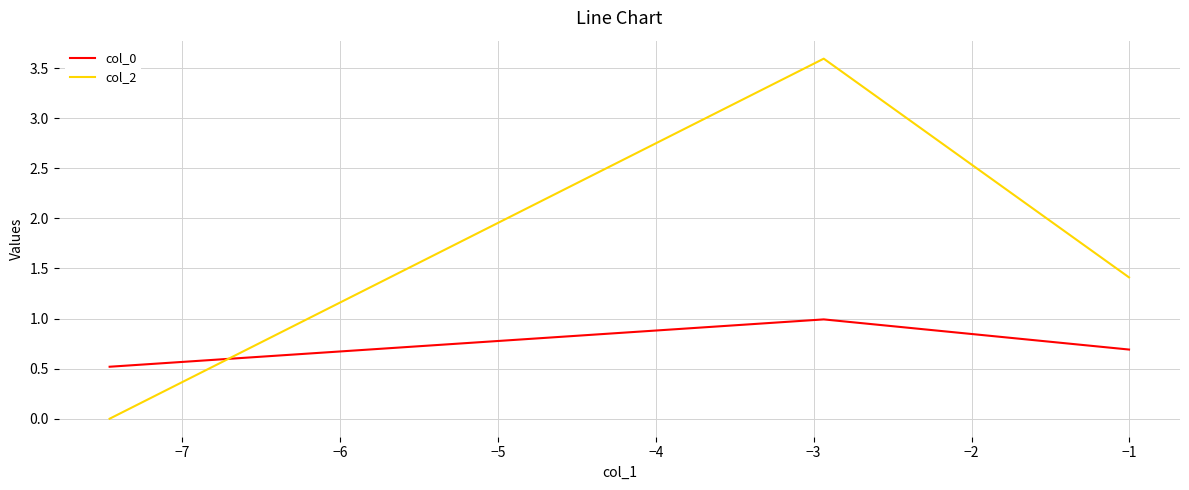

Which series has the largest range (max minus min)?

col_2